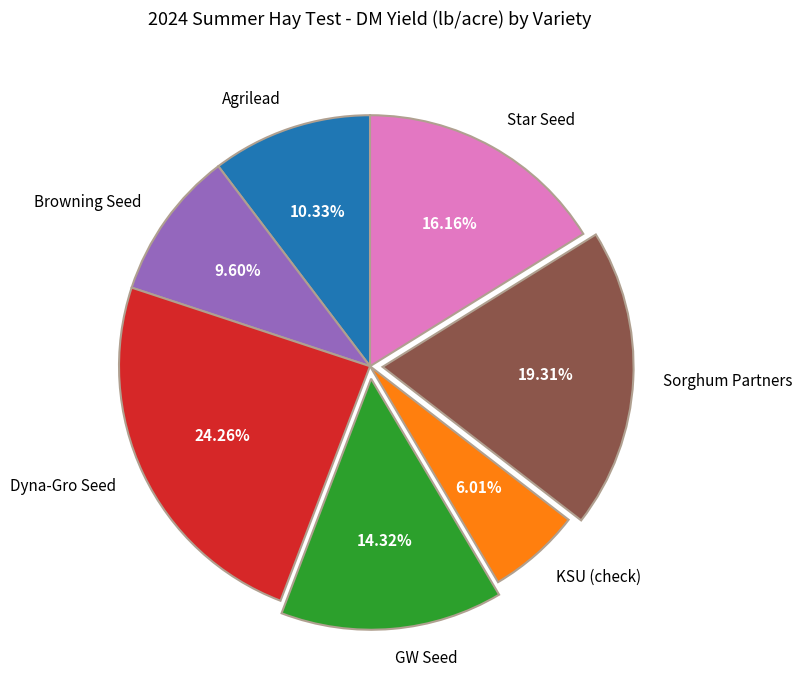

Does Sorghum Partners account for over 50% of the chart?

No